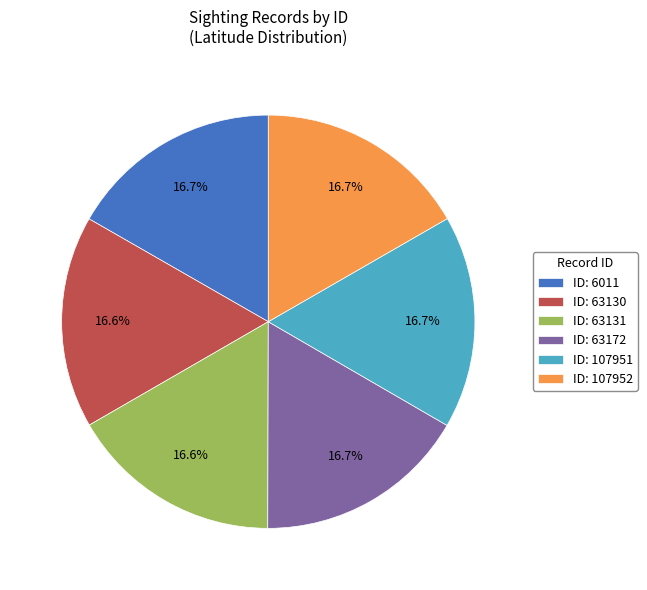

How much of the chart is everything except ID: 6011?

83.3%